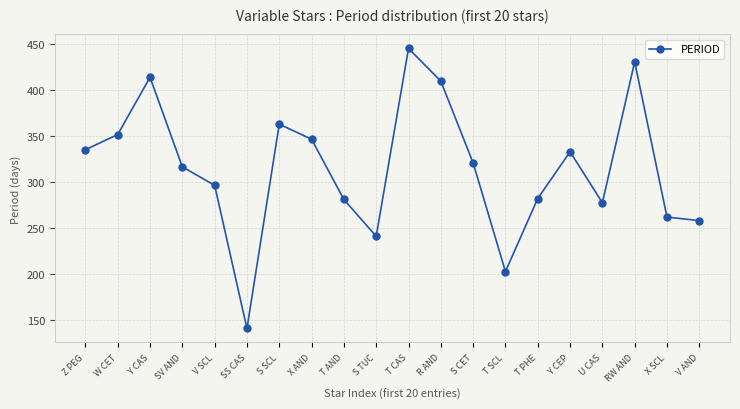

What is the difference between the values at W CET and R AND?

58.0